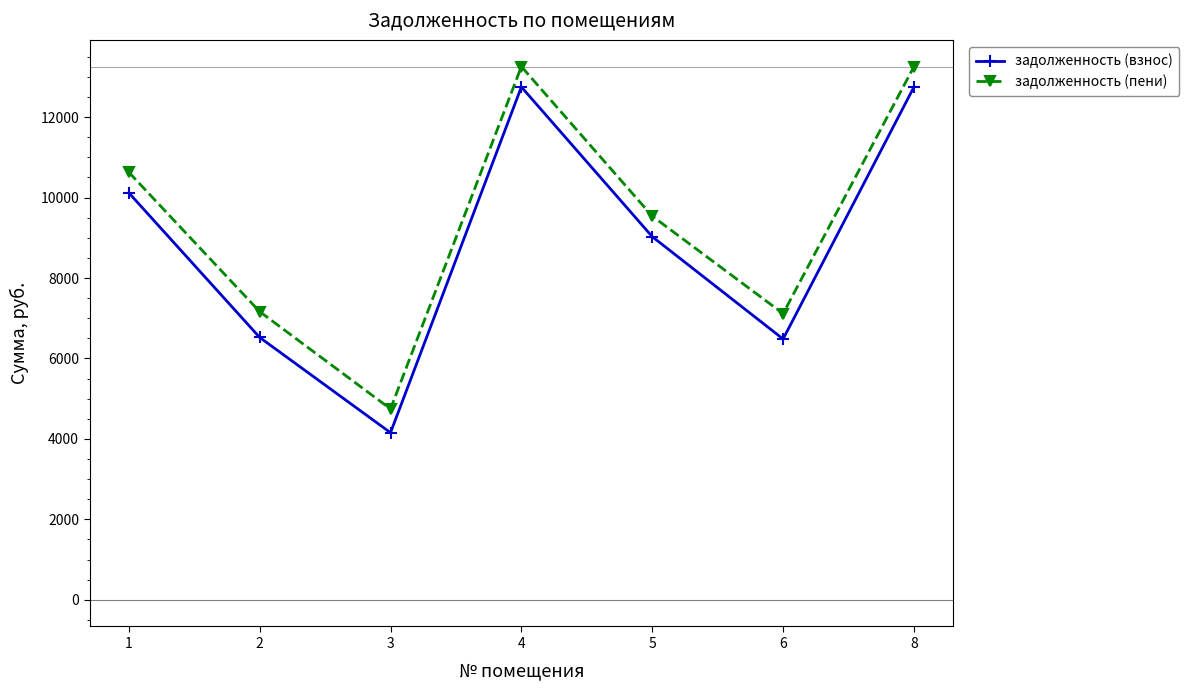

List the series in order of their peak value, lowest first.

задолженность (взнос), задолженность (пени)